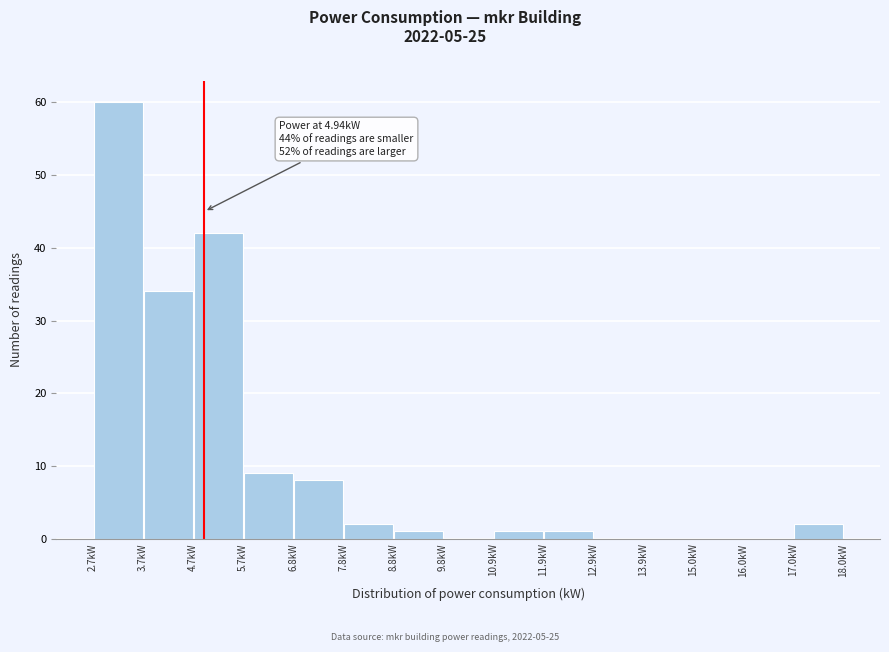

Over which range of the x-axis is the bar tallest?

2.6 to 3.6